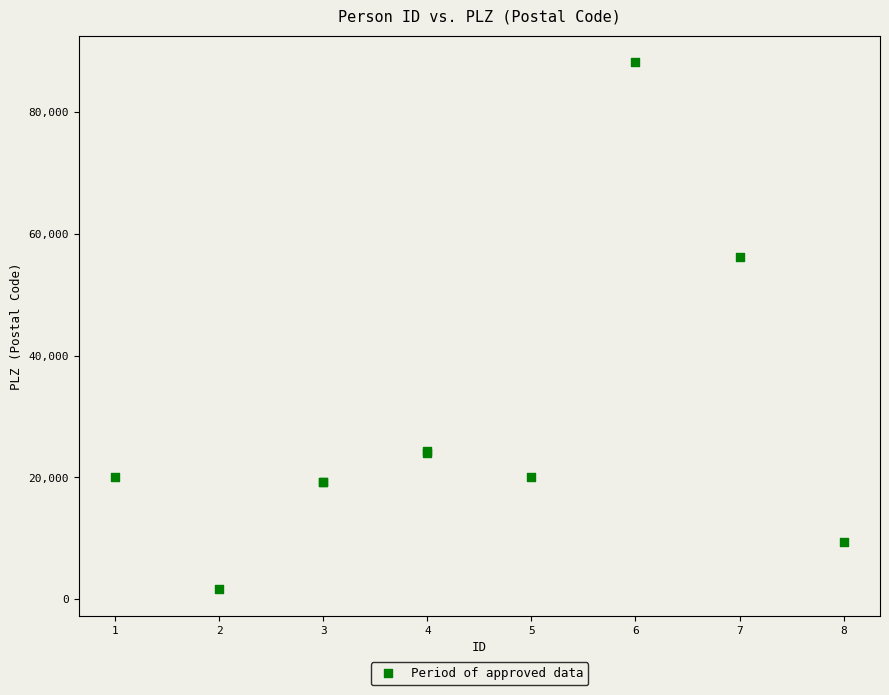

What Y value in the scatter plot is closest to 44902?

56244